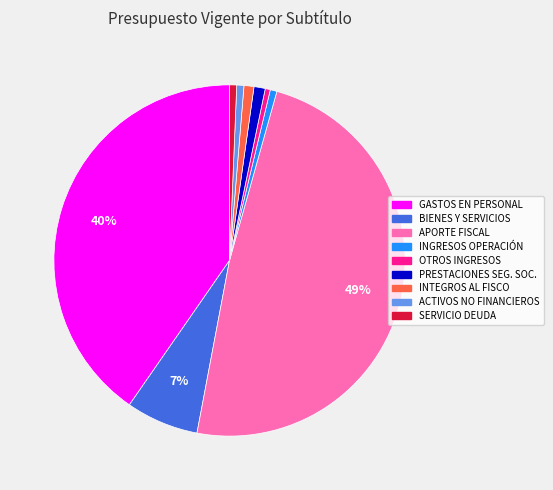

Does any single category account for the majority?

No